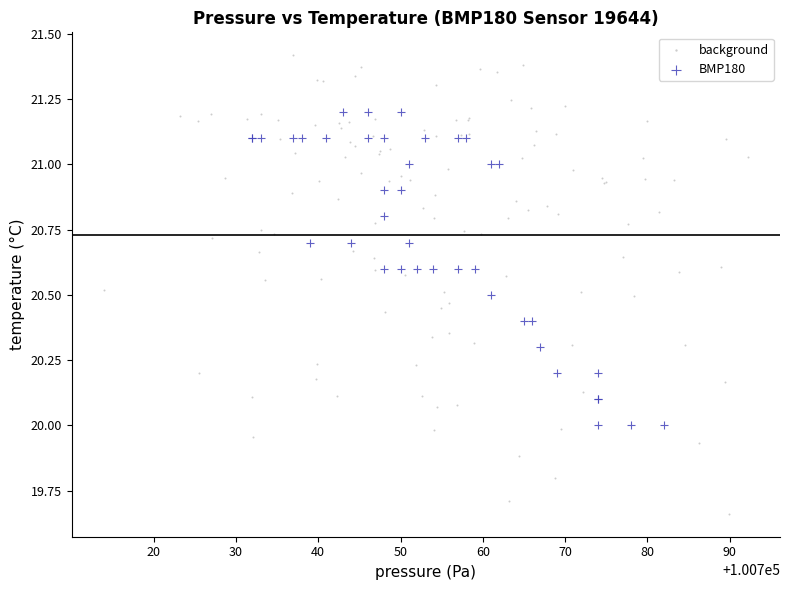

Which series reaches the maximum Y coordinate?

background